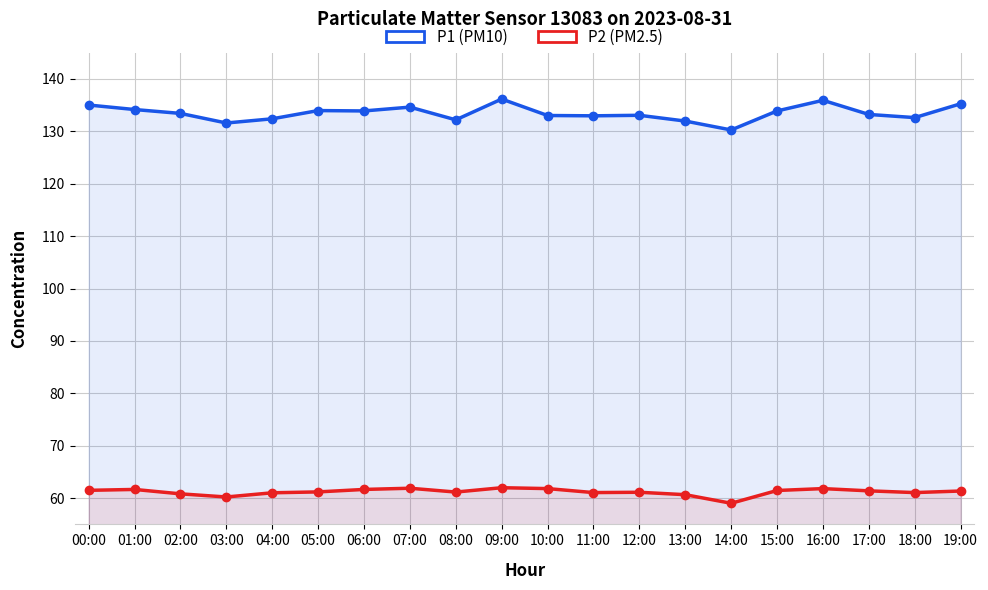

Is the value of P1 (PM10) at 01:00 greater than the value of P2 (PM2.5) at 03:00?

Yes